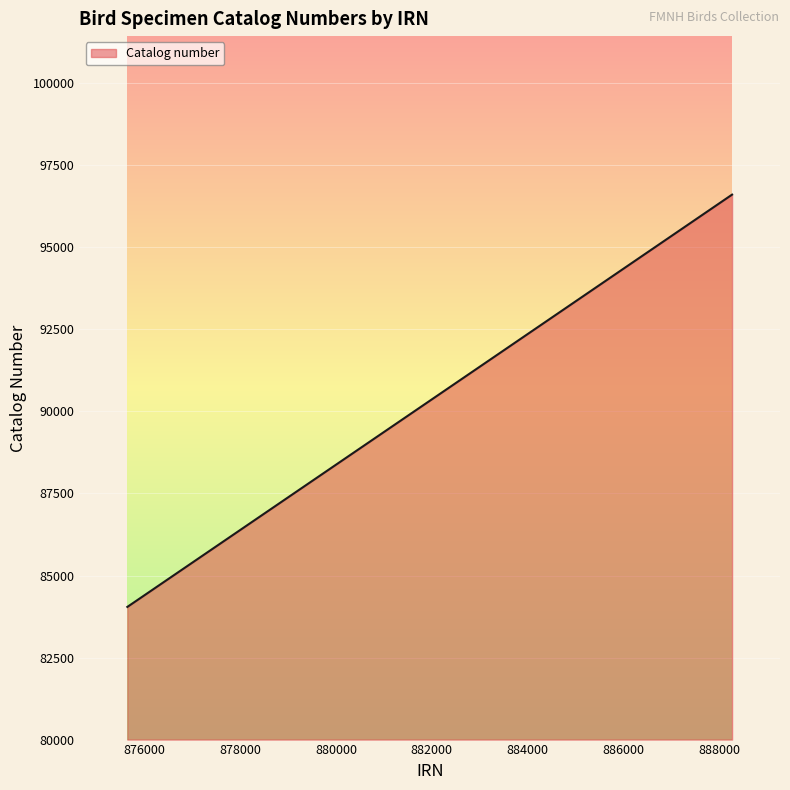

What is the smallest value displayed?

84043